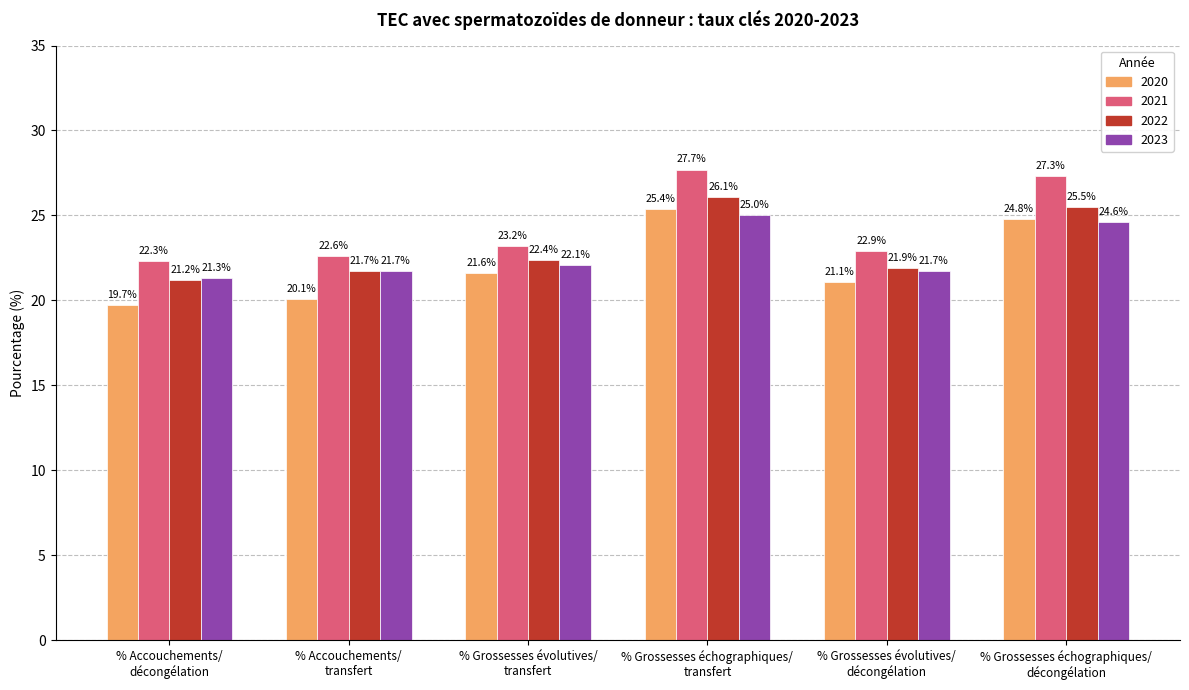

What position from the right is % Grossesses évolutives/
décongélation?

2